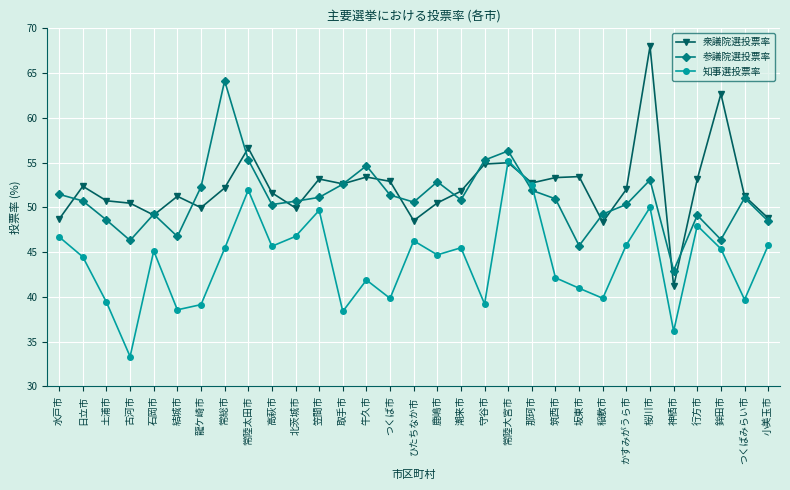

The 参議院選投票率 series shows 55.3 at 常陸太田市. True or false?

True